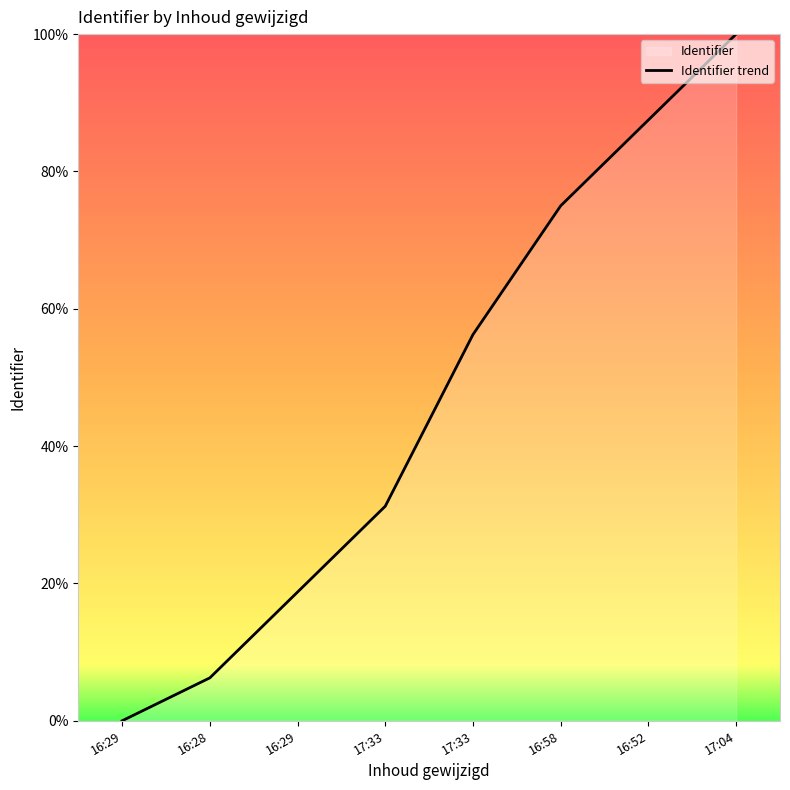

List the labels in order of value, largest first.

17:04, 16:52, 16:58, 17:33, 17:33, 16:29, 16:28, 16:29